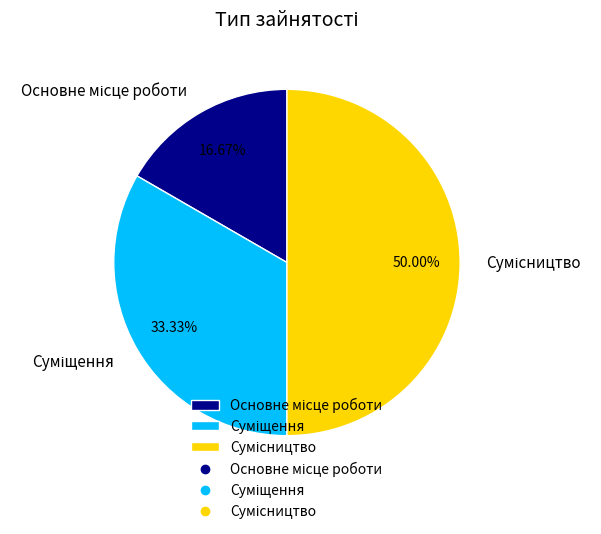

Count the number of slices in the pie.

3